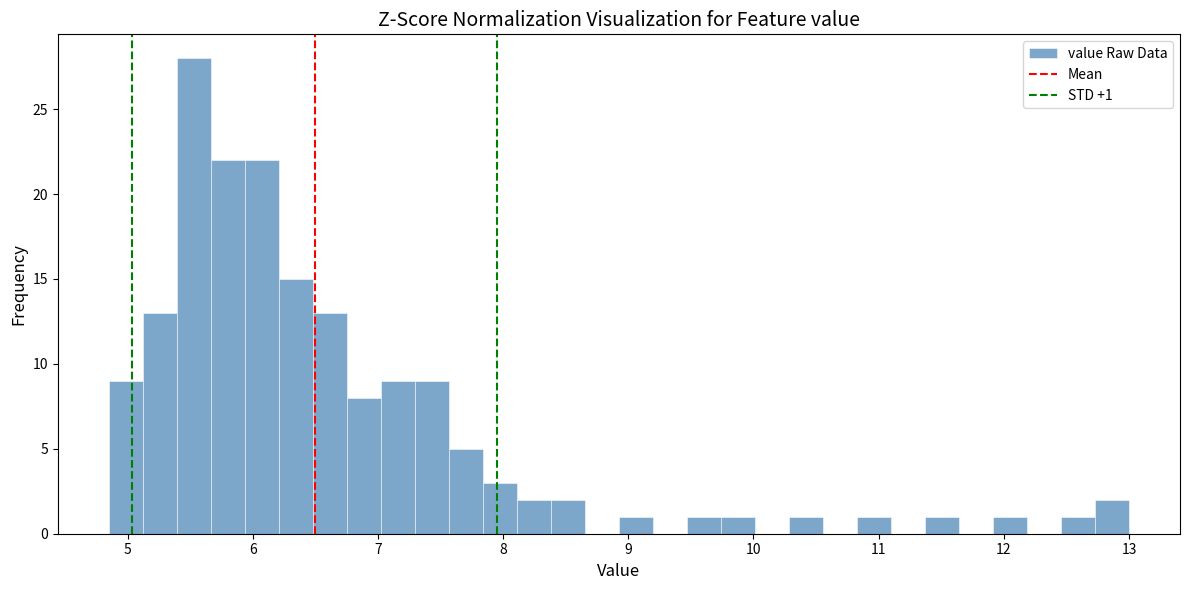

Around what value on the x-axis is the tallest bar? Give the approximate position of its centre, as read against the axis.

5.5